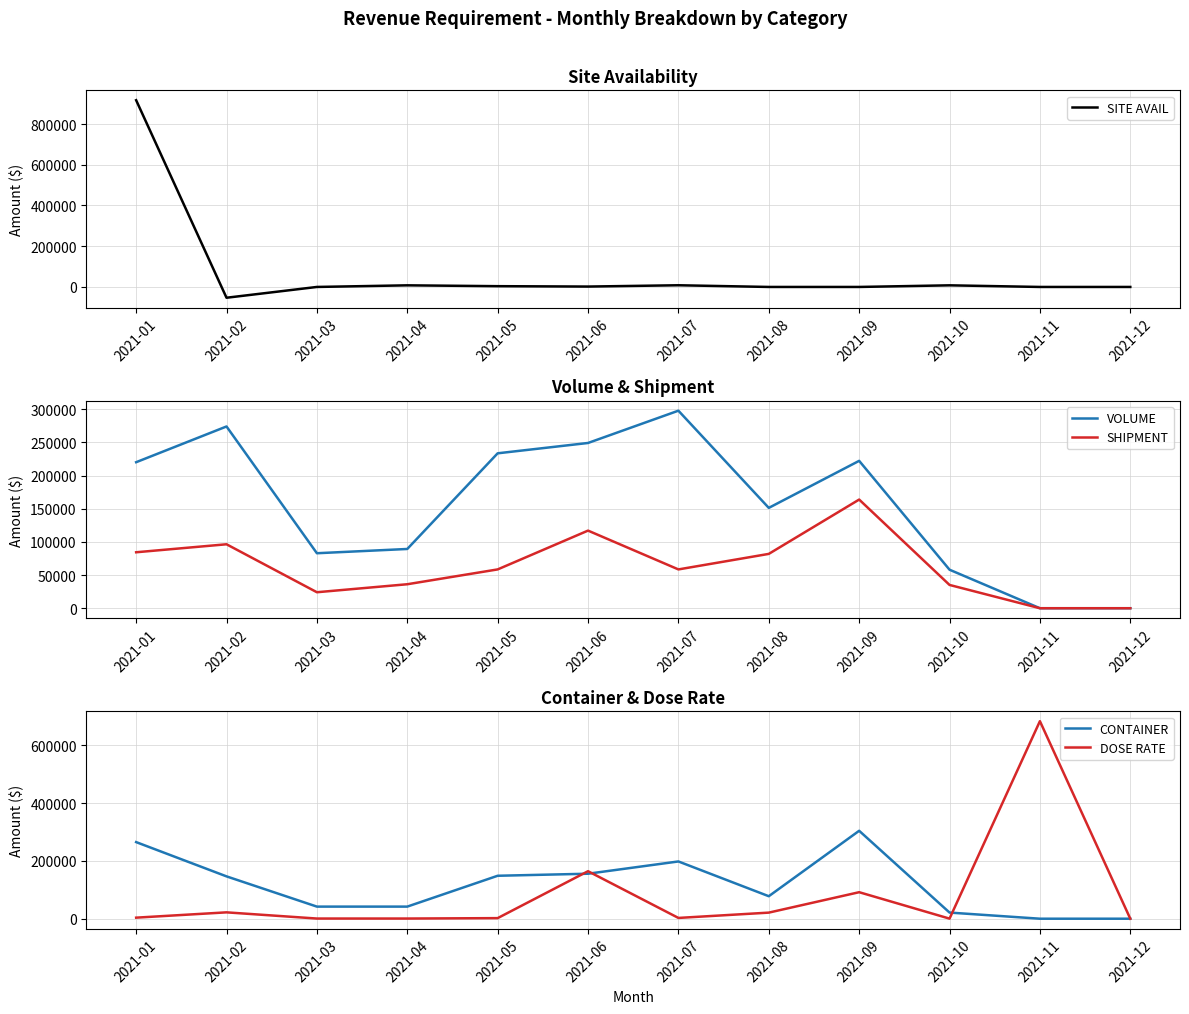

Reading left to right, what are all the values shown in this chart?

SITE AVAIL: 916927.0	-52993.0	0.0	7939.0	3810.0	1905.0	8281.0	0.0	0.0	7949.0	0.0	0.0
VOLUME: 220101.0	273965.5	82889.1	89311.5	233511.3	249090.0	297752.4	151255.5	222158.6	58054.9	0.0	0.0
SHIPMENT: 84350.0	96400.0	24100.0	36150.0	58500.0	117000.0	58500.0	81900.0	163800.0	35100.0	0.0	0.0
CONTAINER: 264860.0	146370.0	41820.0	41820.0	148470.0	155540.0	197960.0	77770.0	304010.0	21210.0	0.0	0.0
DOSE RATE: 3610.0	21975.0	570.0	570.0	1995.0	164225.0	2660.0	21025.0	91645.0	285.0	683000.0	0.0